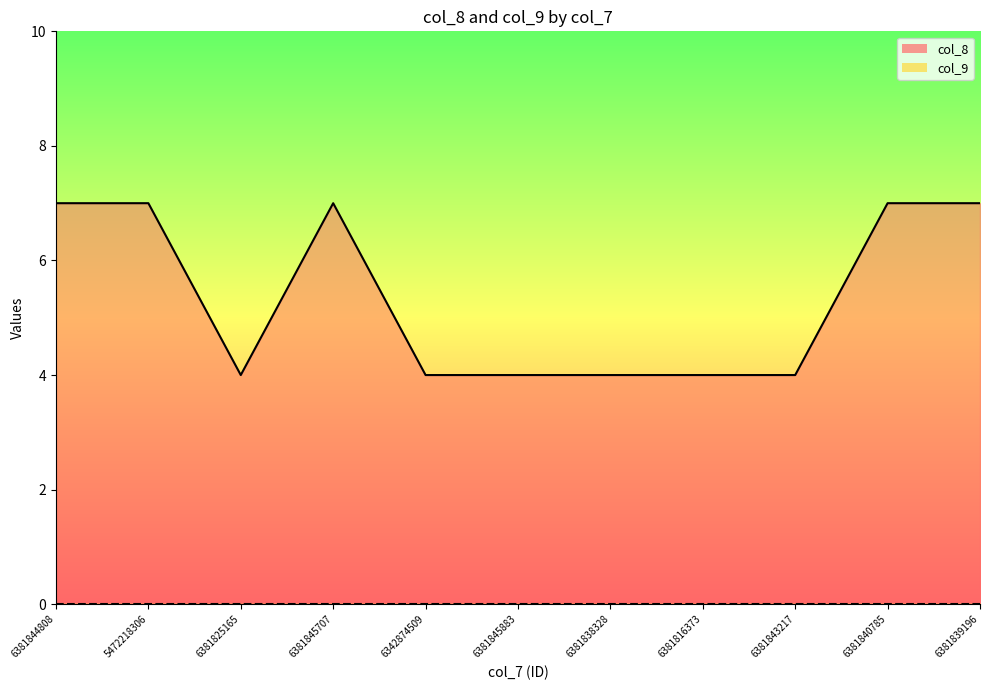

Between 6381816373 and 6381845883, which is larger?

6381816373